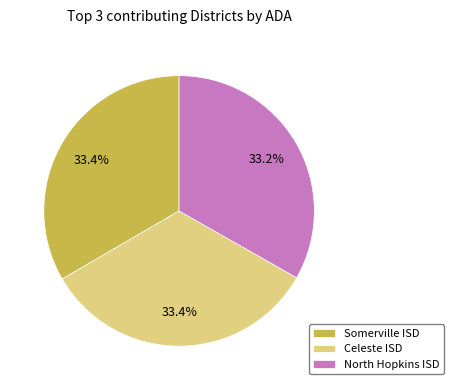

How many slices are in this pie chart?

3